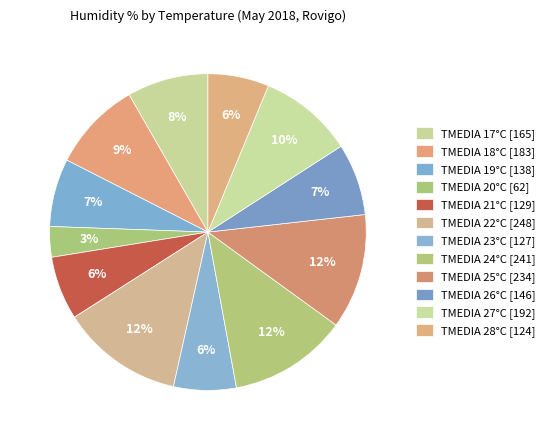

Count the number of slices in the pie.

12